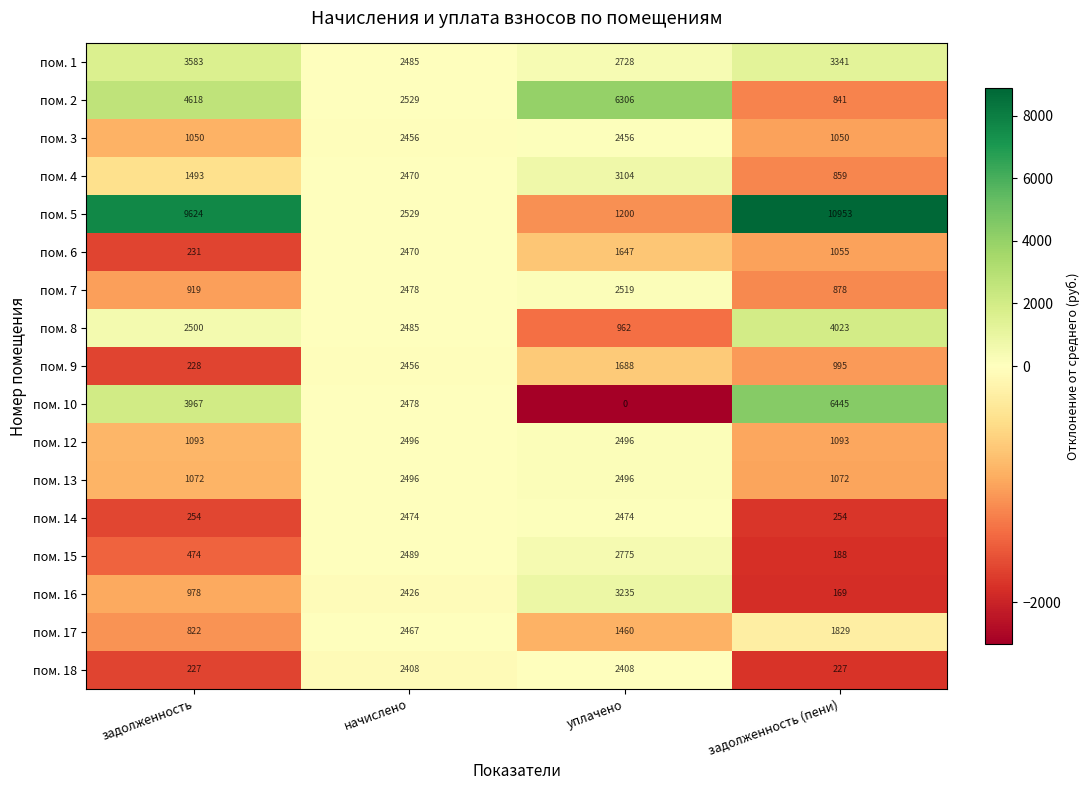

How many пом. 14 values are between 254 and 2474?

4